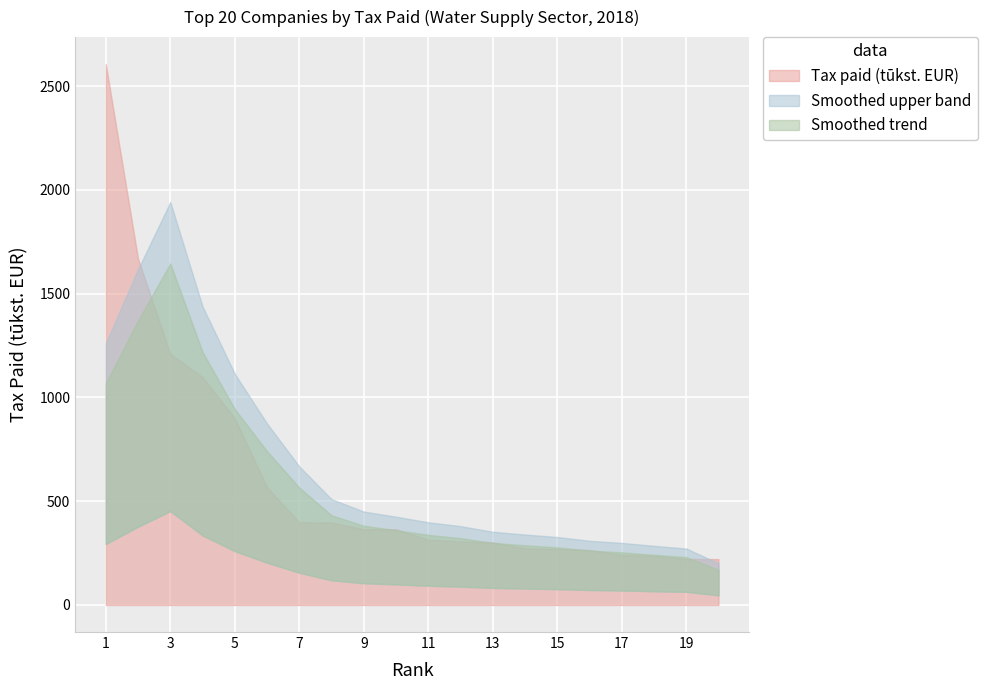

Which label corresponds to the largest value in the chart?

1